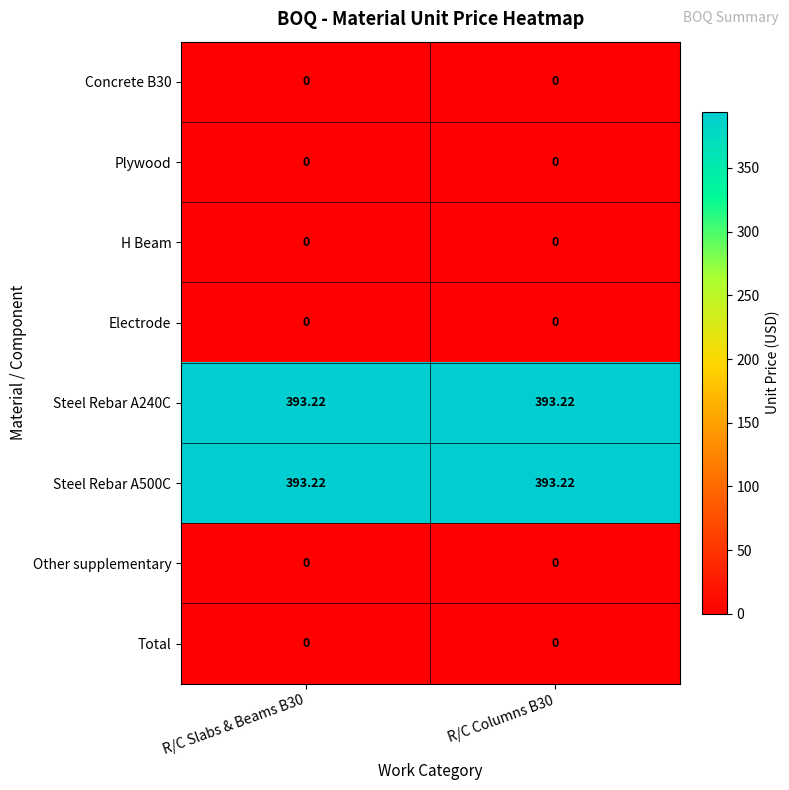

How many data points does each series have?

2